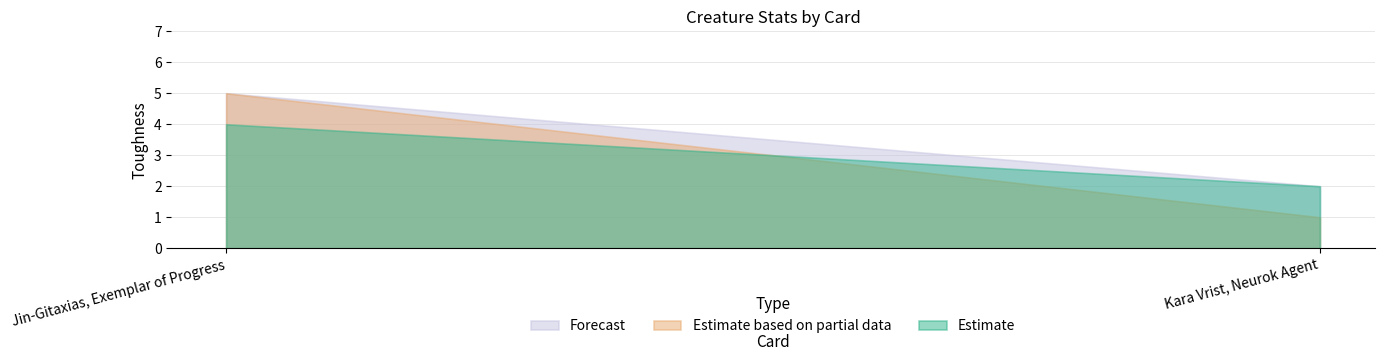

Reading left to right, what are all the values shown in this chart?

Estimate: Jin-Gitaxias, Exemplar of Progress=4	Kara Vrist, Neurok Agent=2
Estimate based on partial data: Jin-Gitaxias, Exemplar of Progress=5	Kara Vrist, Neurok Agent=1
Forecast: Jin-Gitaxias, Exemplar of Progress=5	Kara Vrist, Neurok Agent=2